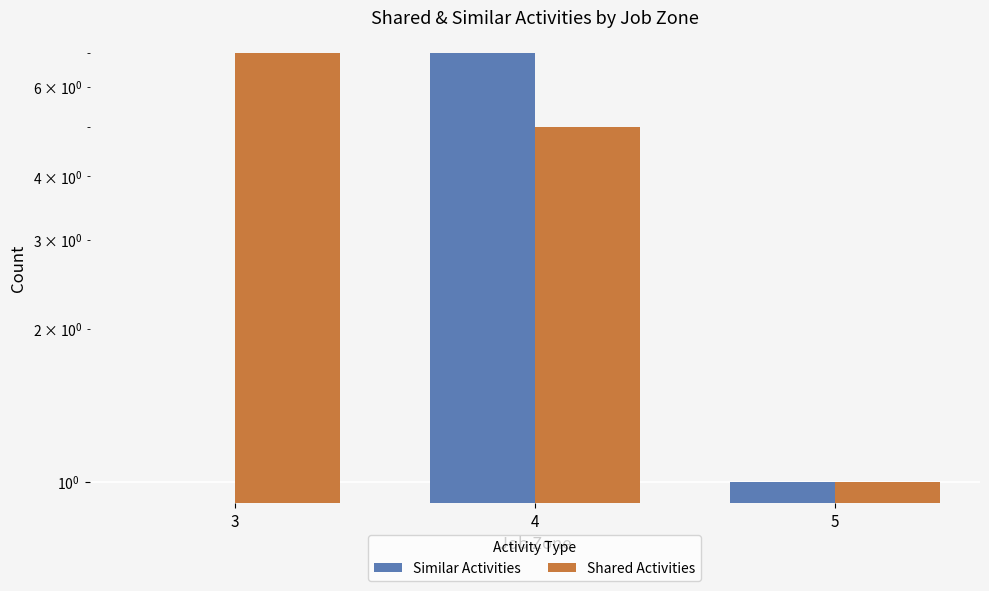

What is the difference between the Shared Activities values at 5 and 4?

4